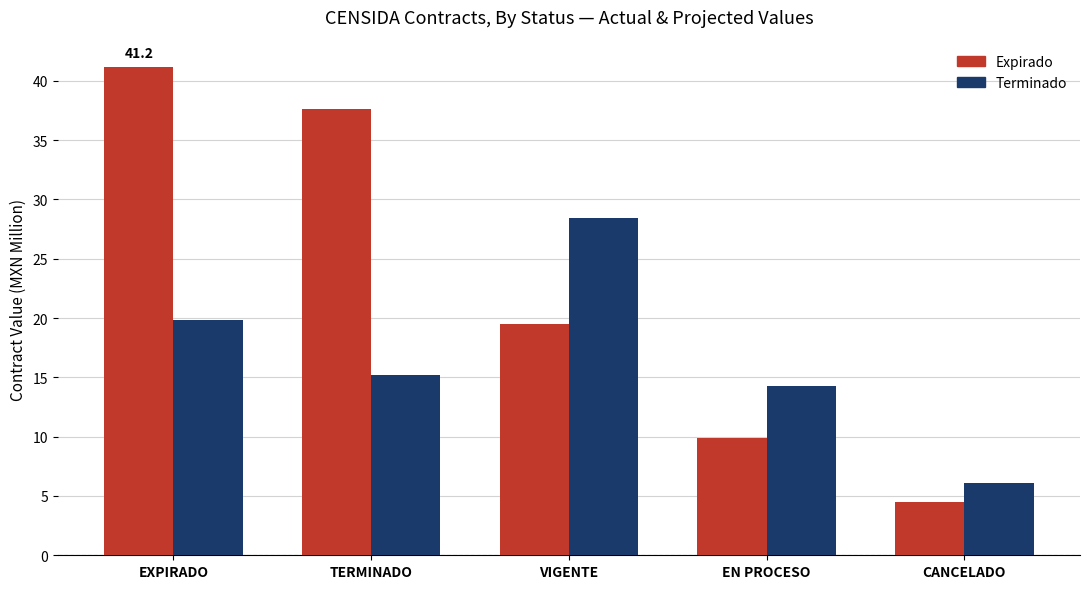

Reading left to right, what are all the values shown in this chart?

Expirado: EXPIRADO=41.2	TERMINADO=37.7	VIGENTE=19.5	EN PROCESO=9.9	CANCELADO=4.5
Terminado: EXPIRADO=19.8	TERMINADO=15.2	VIGENTE=28.4	EN PROCESO=14.3	CANCELADO=6.1